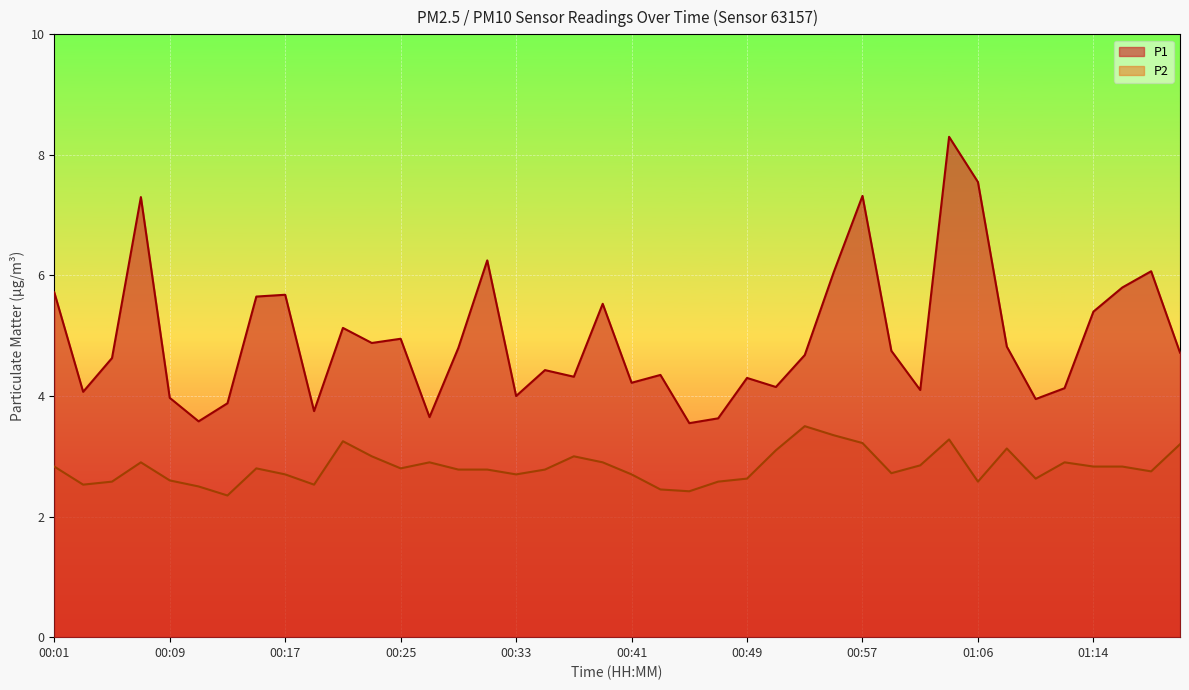

Between 00:05 and 00:17, which series saw the biggest shift?

P1